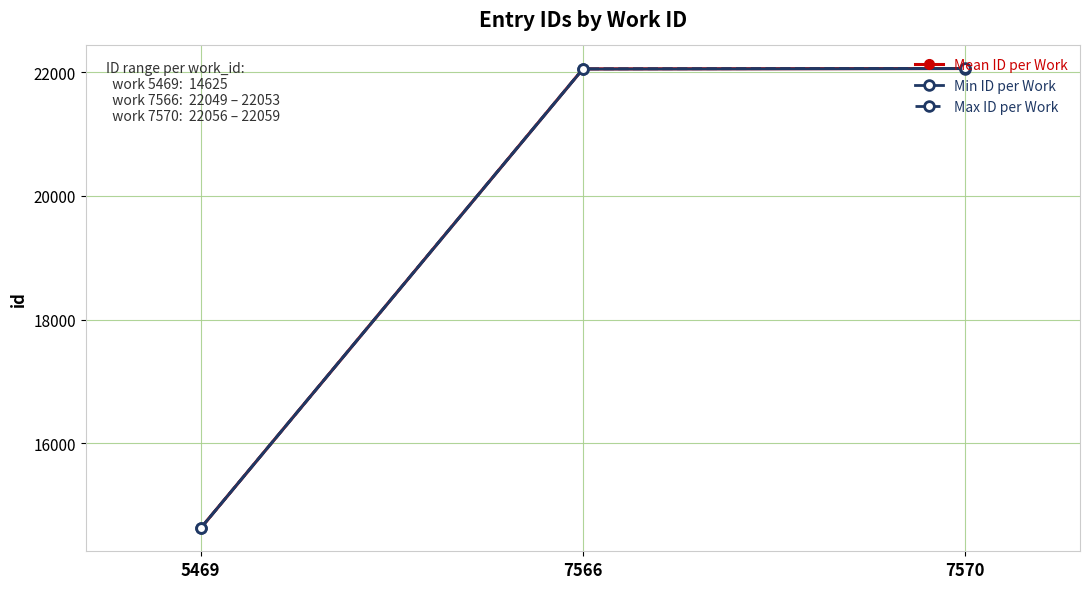

What is the difference between the Max ID per Work values at 5469 and 7566?

7428.0